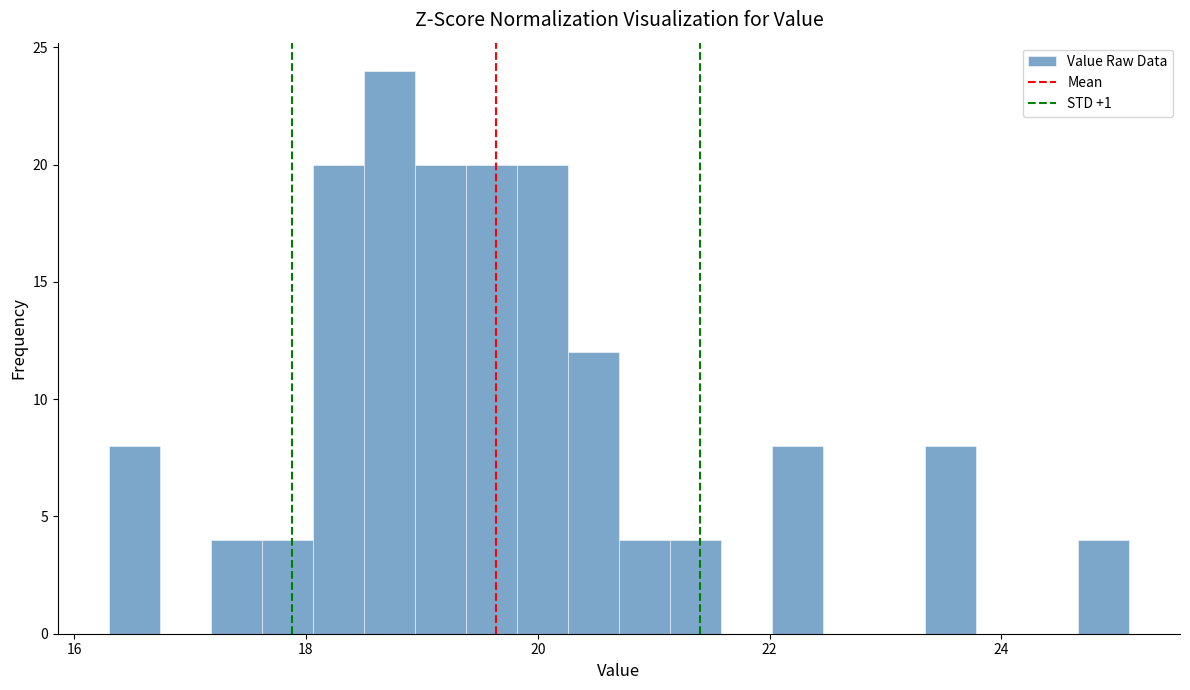

Around what value on the x-axis is the tallest bar? Give the approximate position of its centre, as read against the axis.

18.8